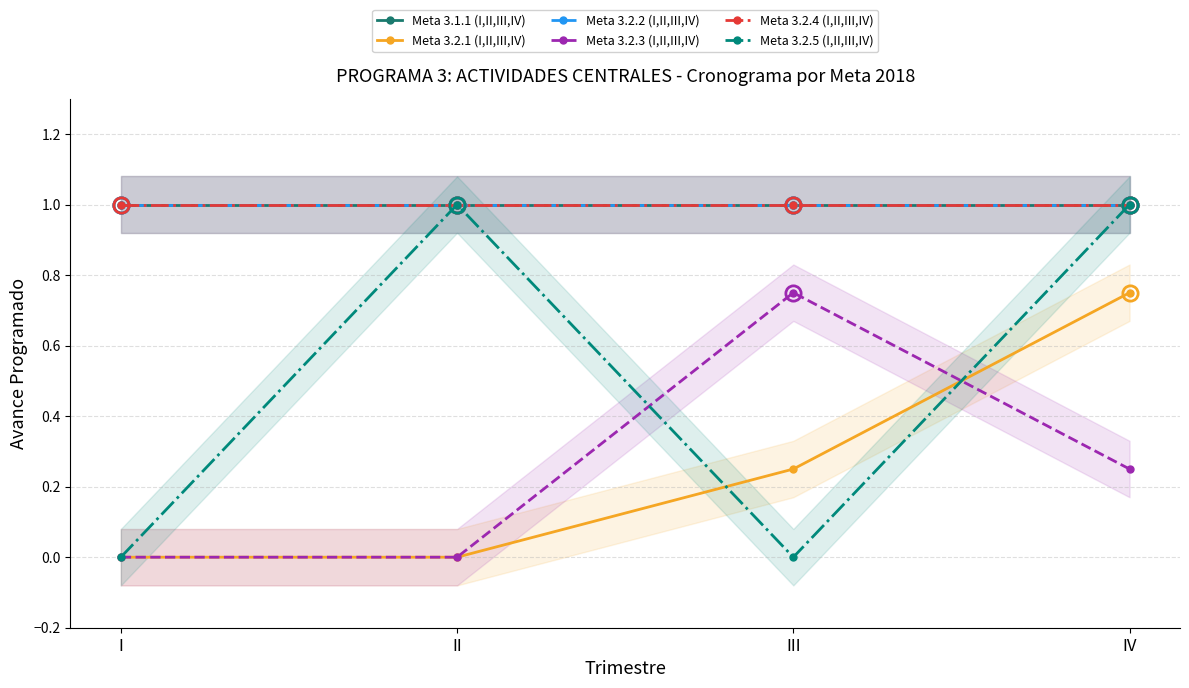

At how many categories does at least one series exceed 0?

4